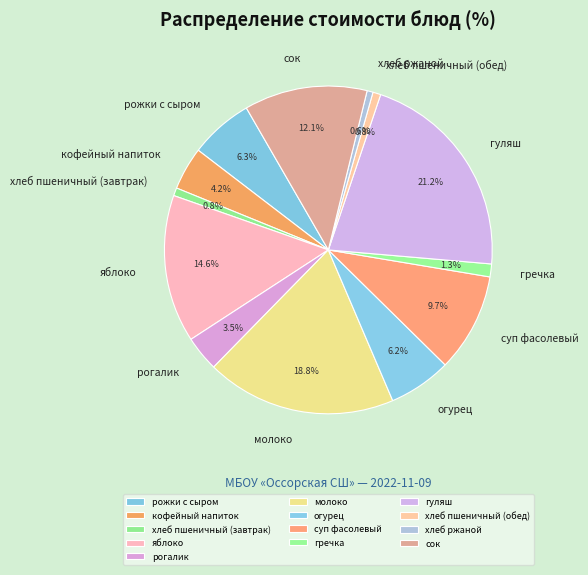

What percentage is the гуляш slice, to the nearest percent?

21%